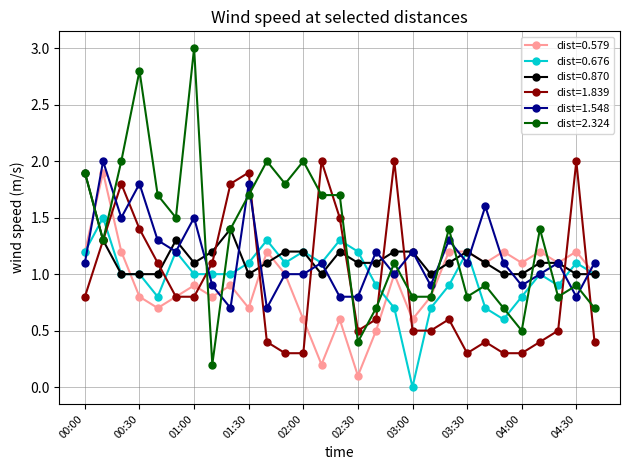

At how many categories does at least one series exceed 0?

29